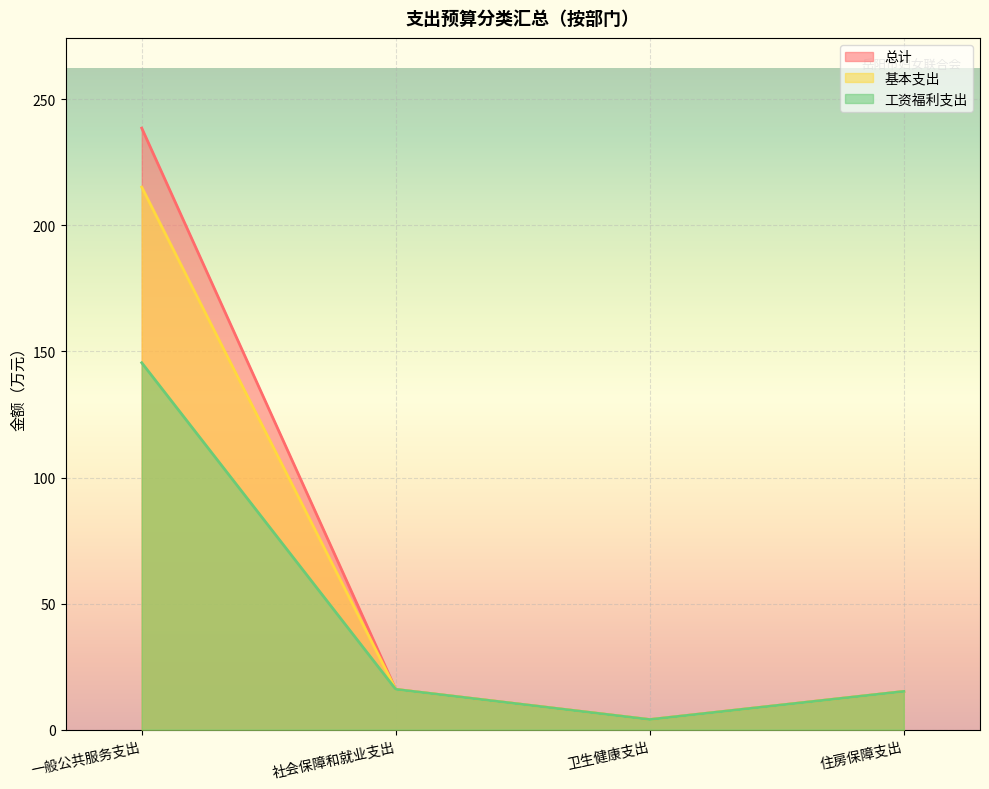

What is the label of the 4th point from the left?

住房保障支出